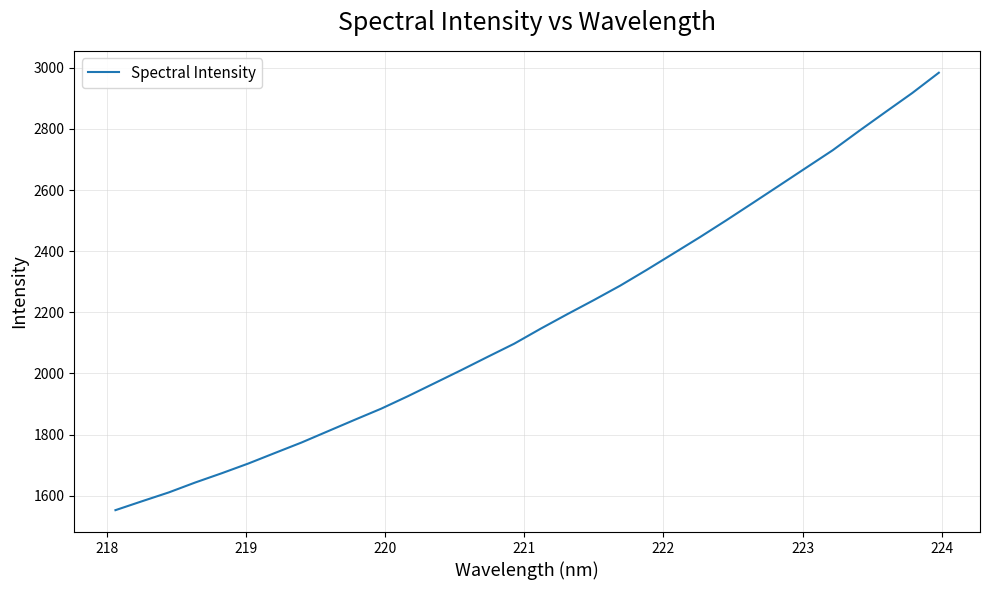

Does the chart display data point markers on the line(s)?

No